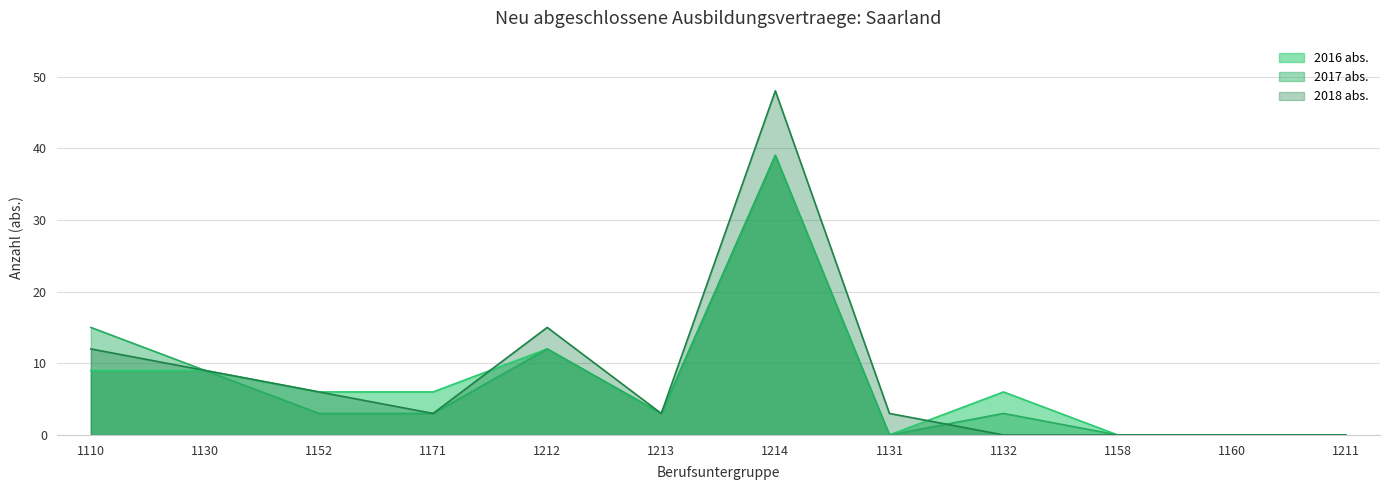

What is the label of the 7th point from the left?

1214